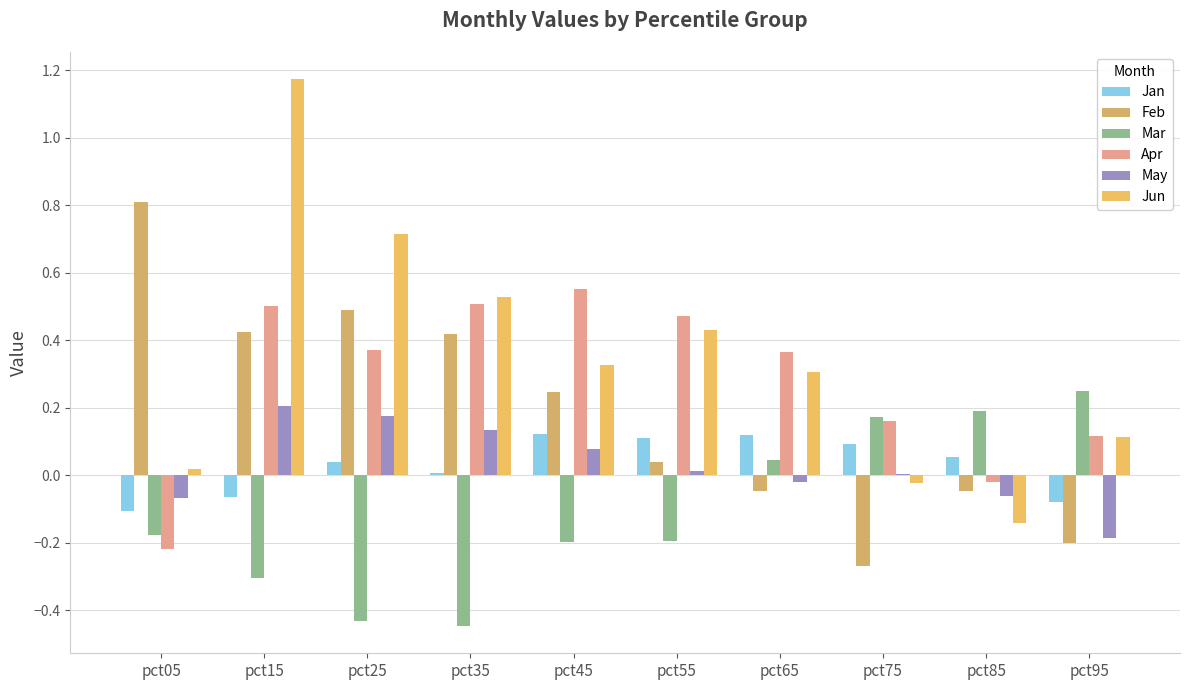

The Jun series shows 0.0 at pct05. True or false?

True